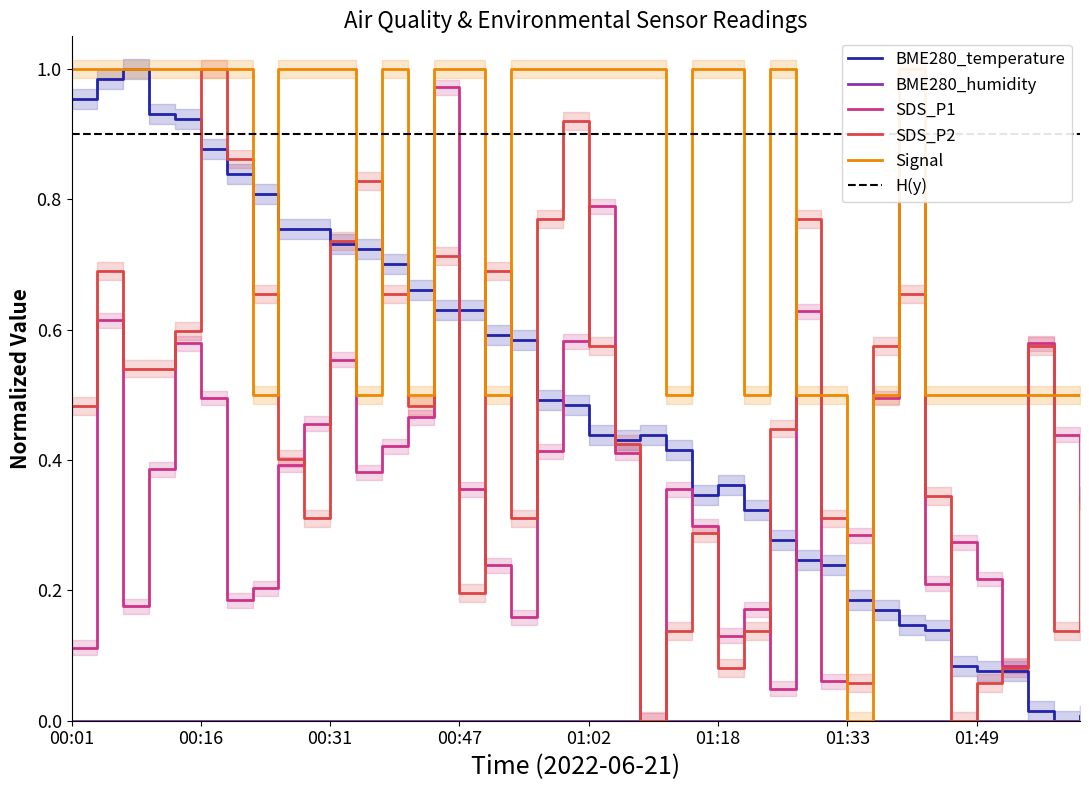

At which label does SDS_P2 reach its peak?

00:16